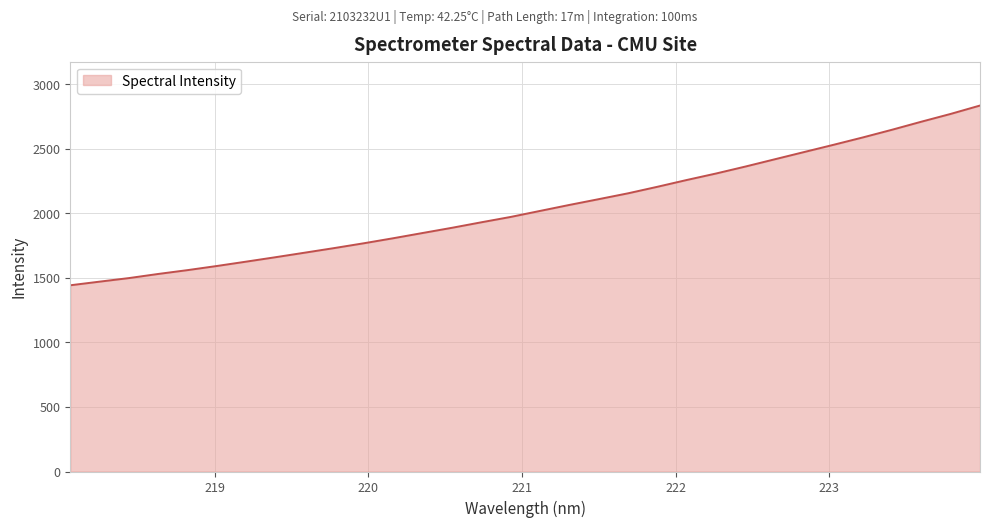

Does the chart display data point markers on the line(s)?

No